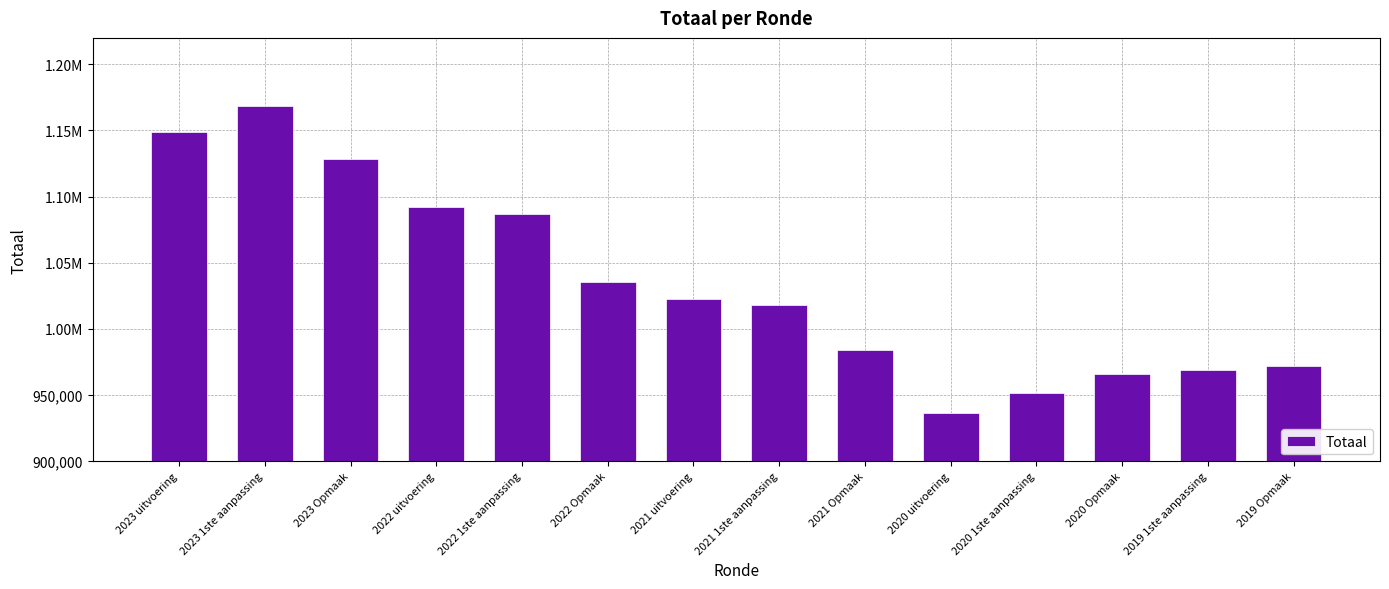

Rank the categories by value from highest to lowest.

2023 1ste aanpassing, 2023 uitvoering, 2023 Opmaak, 2022 uitvoering, 2022 1ste aanpassing, 2022 Opmaak, 2021 uitvoering, 2021 1ste aanpassing, 2021 Opmaak, 2019 Opmaak, 2019 1ste aanpassing, 2020 Opmaak, 2020 1ste aanpassing, 2020 uitvoering